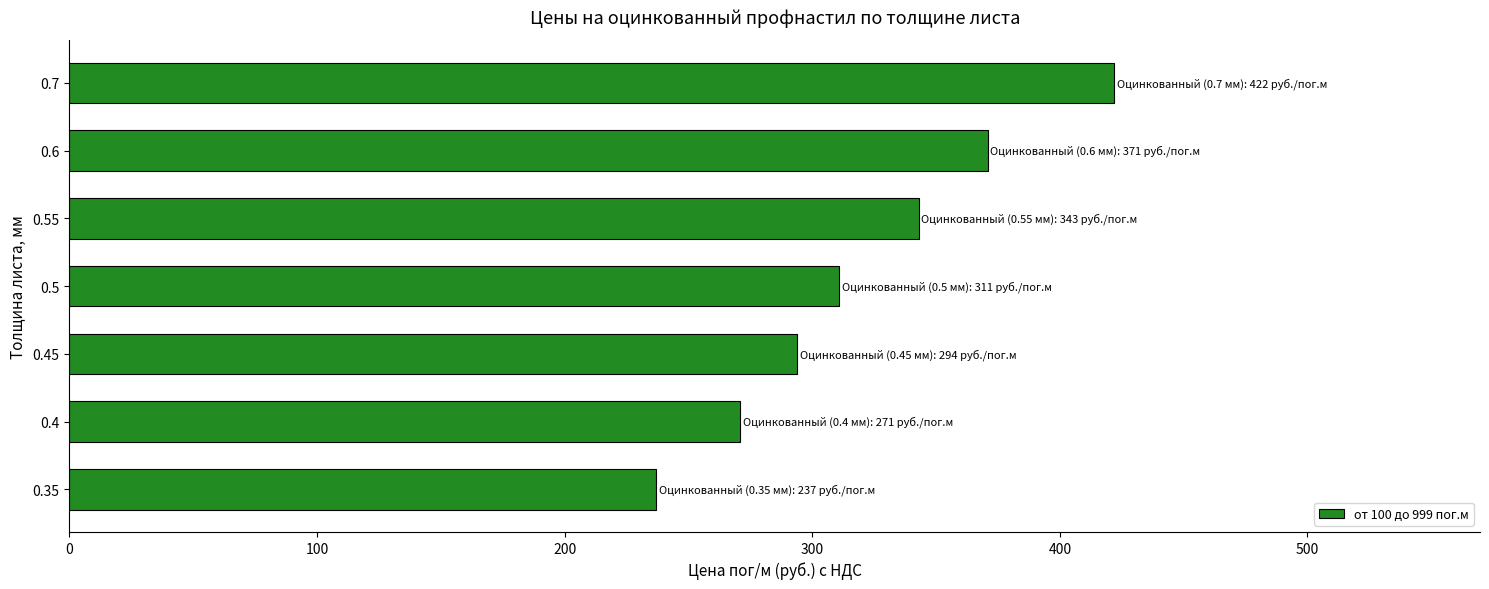

How many values are between 271 and 371?

5